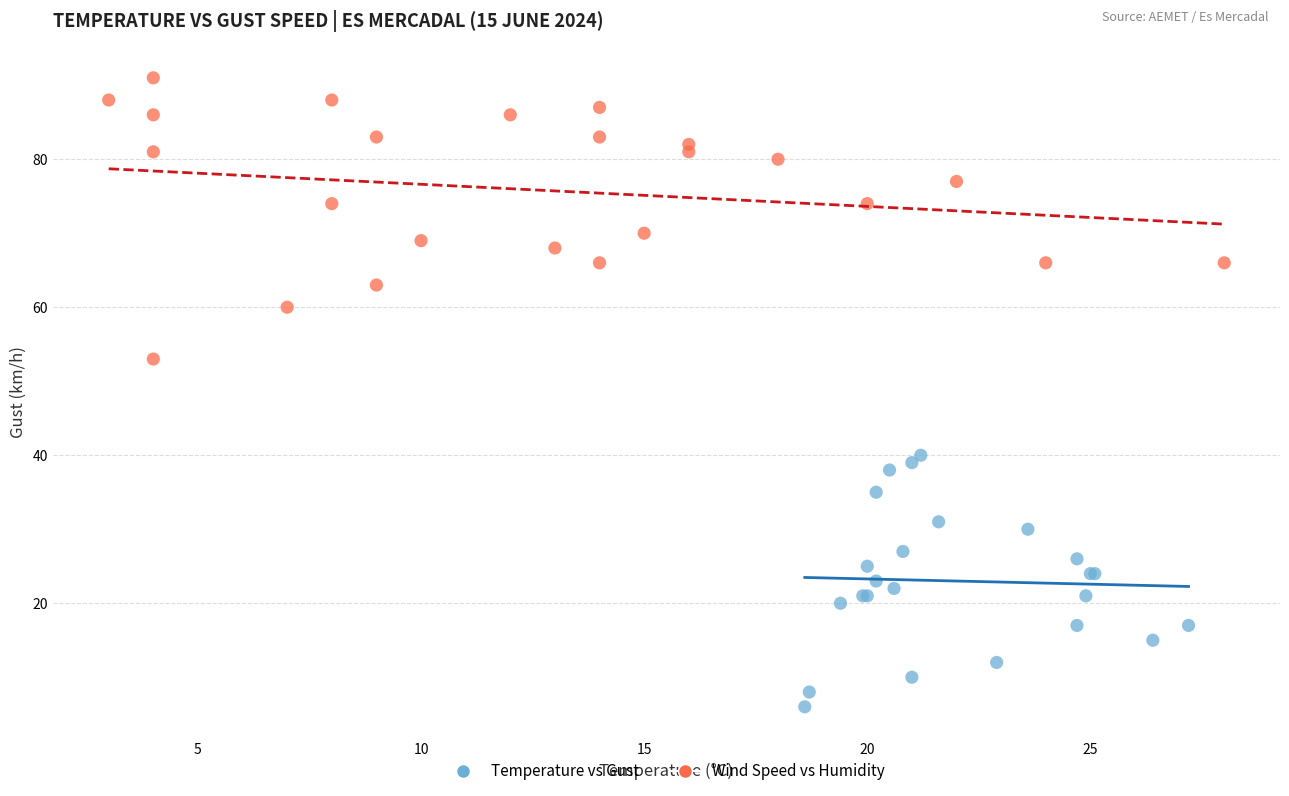

Which series has the largest Y range (max minus min)?

Wind Speed vs Humidity